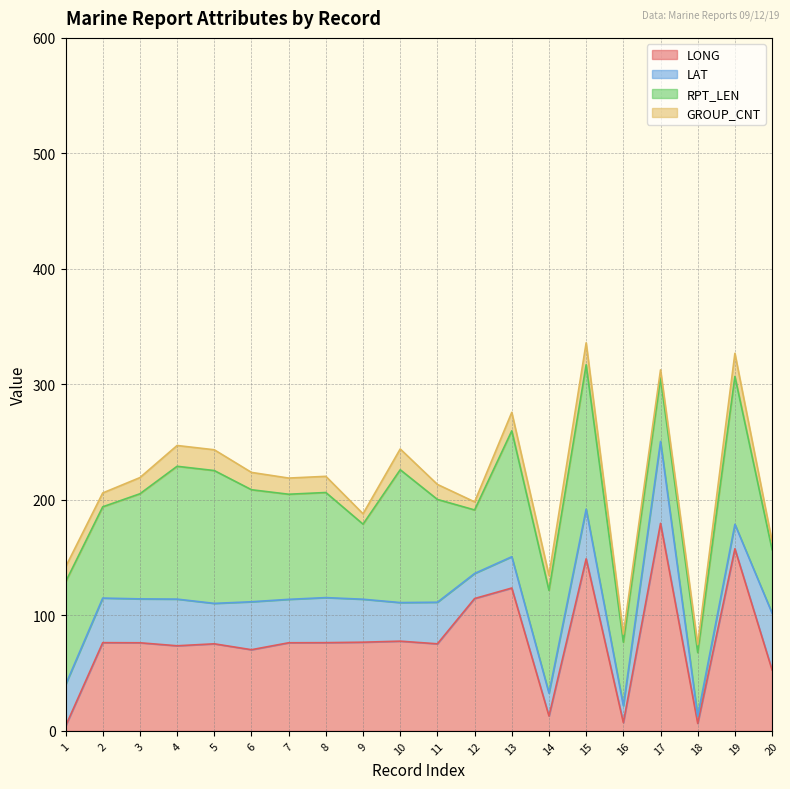

What is the total value across all series at 4?

247.1